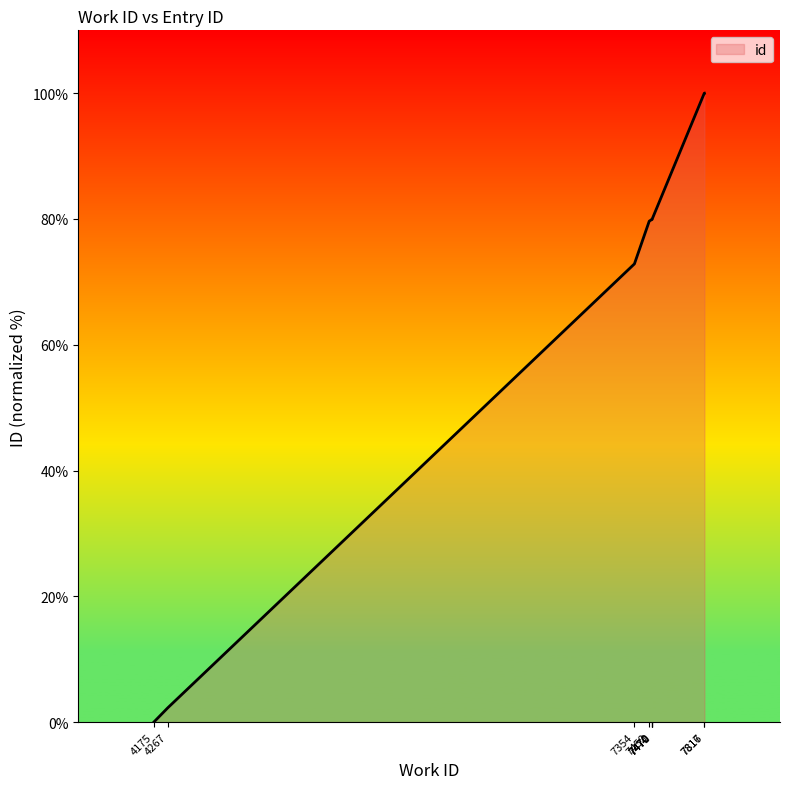

What is the average value?

67.5